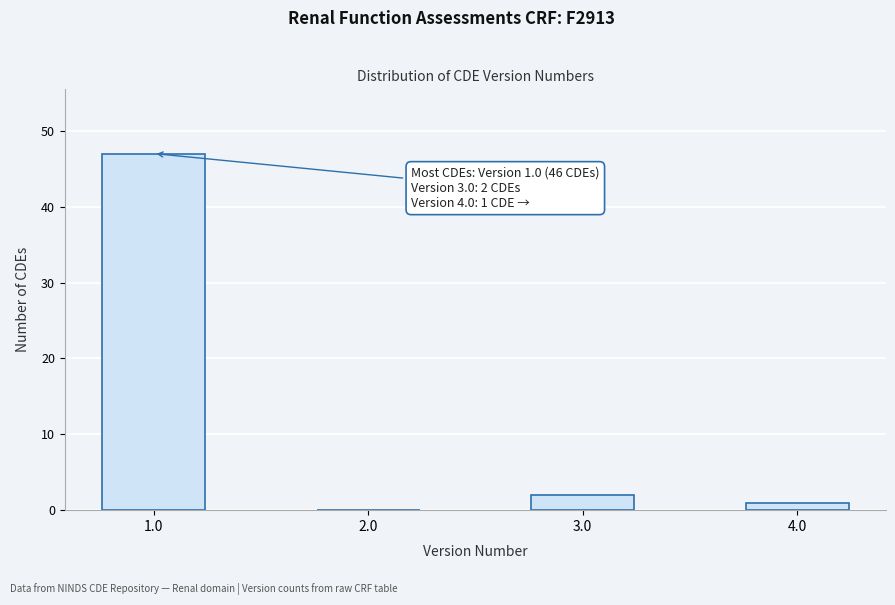

Reading left to right, list all the values displayed in this chart.

1.0=47	2.0=0	3.0=2	4.0=1